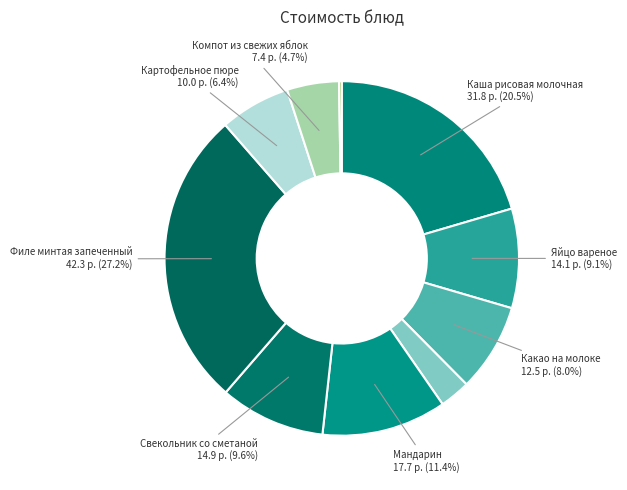

Which slice is the smallest?

Хлеб ржано-пшеничный